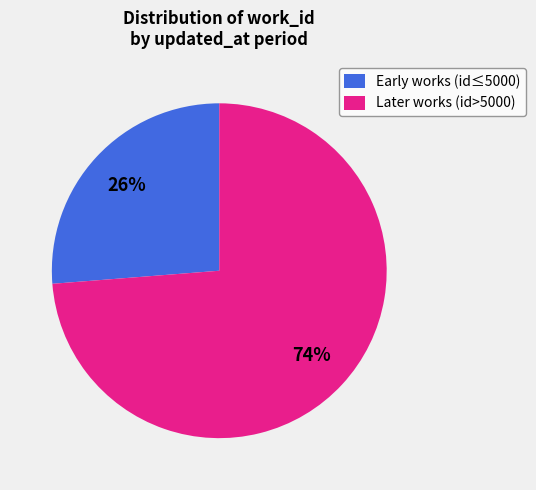

Is the sum of Later works (id>5000) and Early works (id≤5000) greater than half?

Yes